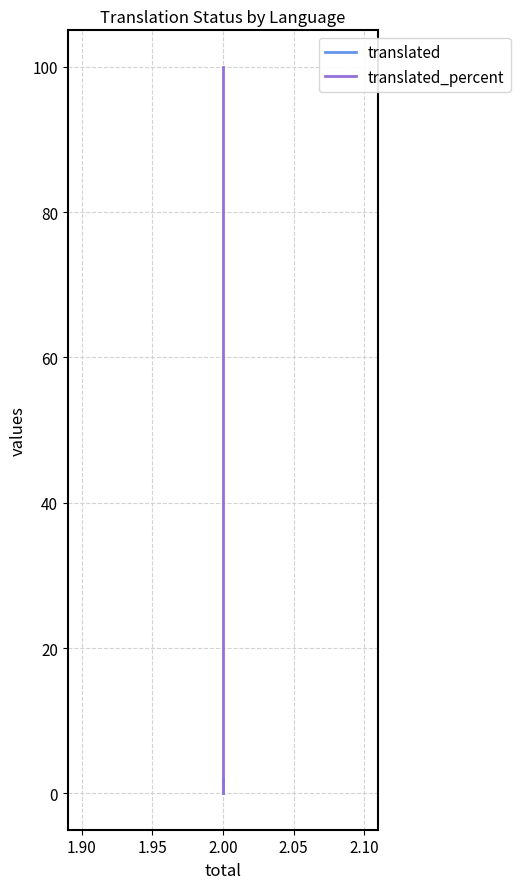

Between 1.90 and 1.95, which series saw the biggest shift?

translated_percent